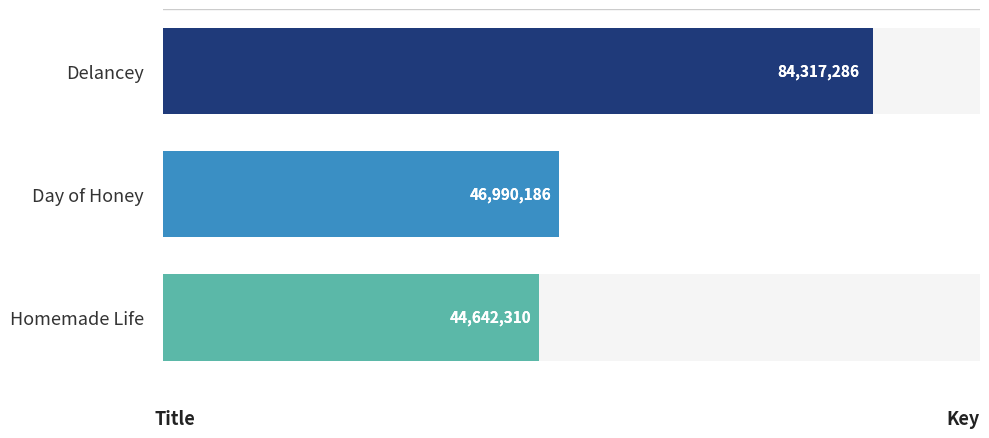

Does the chart contain stacked bars?

No